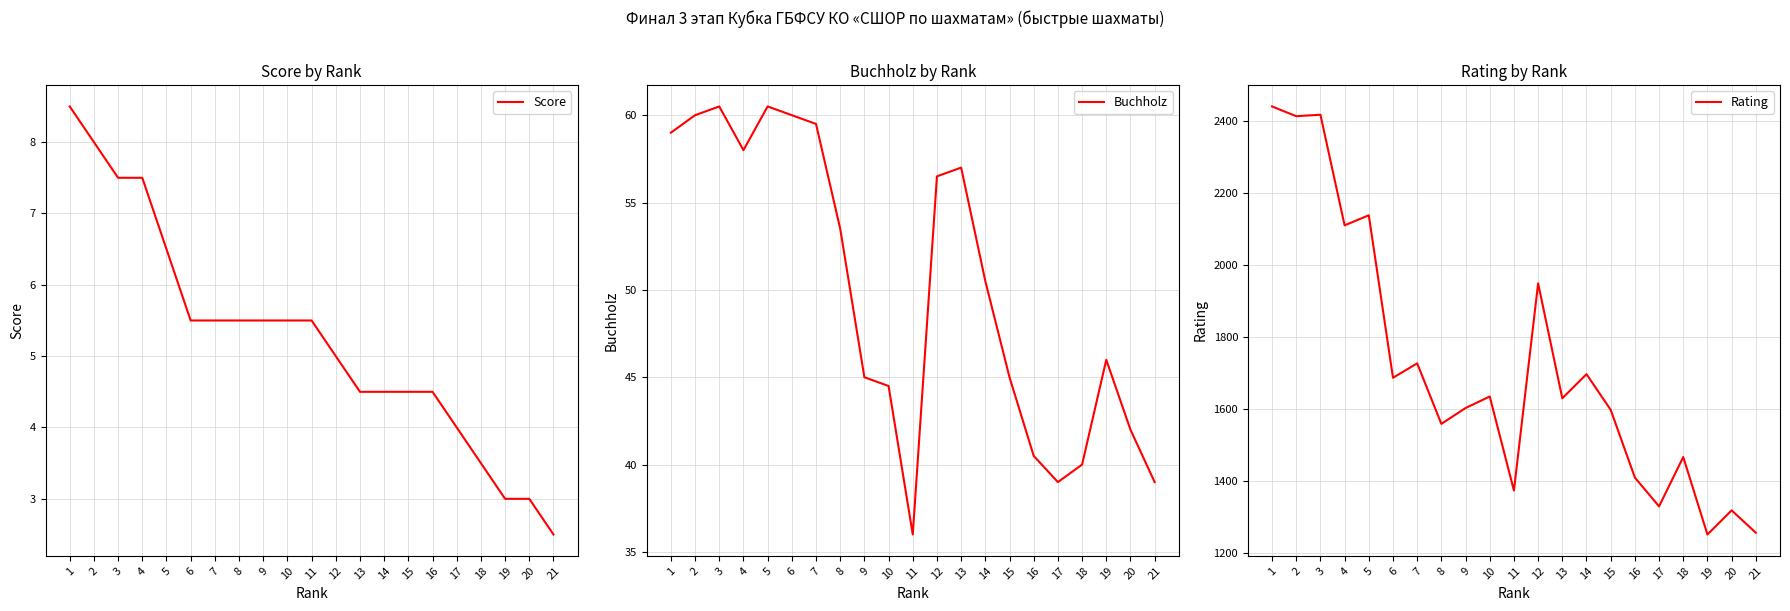

Count the number of data series in this chart.

3